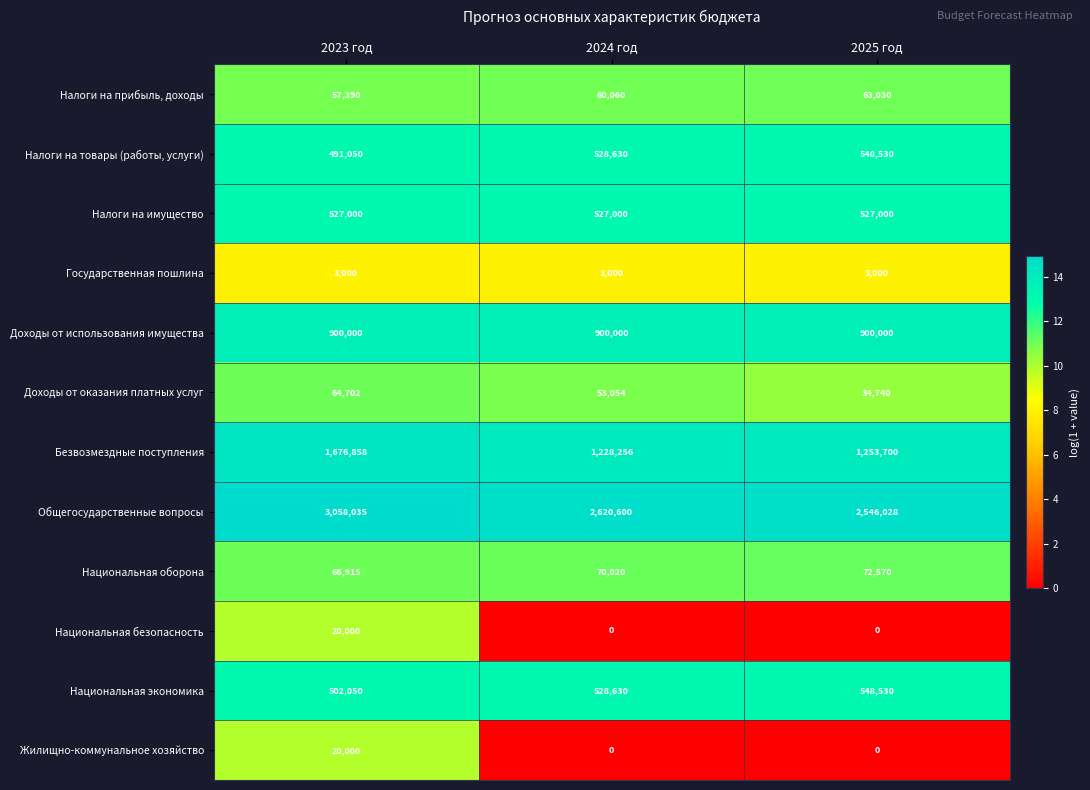

What is the total value across all series at 2023 год?

7387000